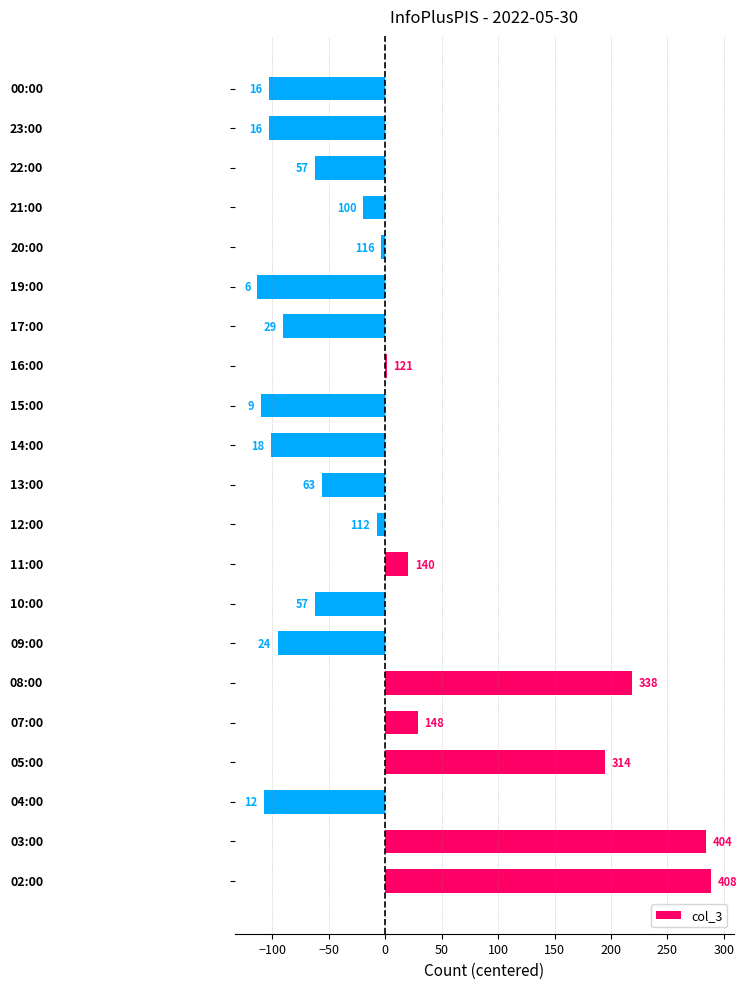

How many bars are there in total?

21